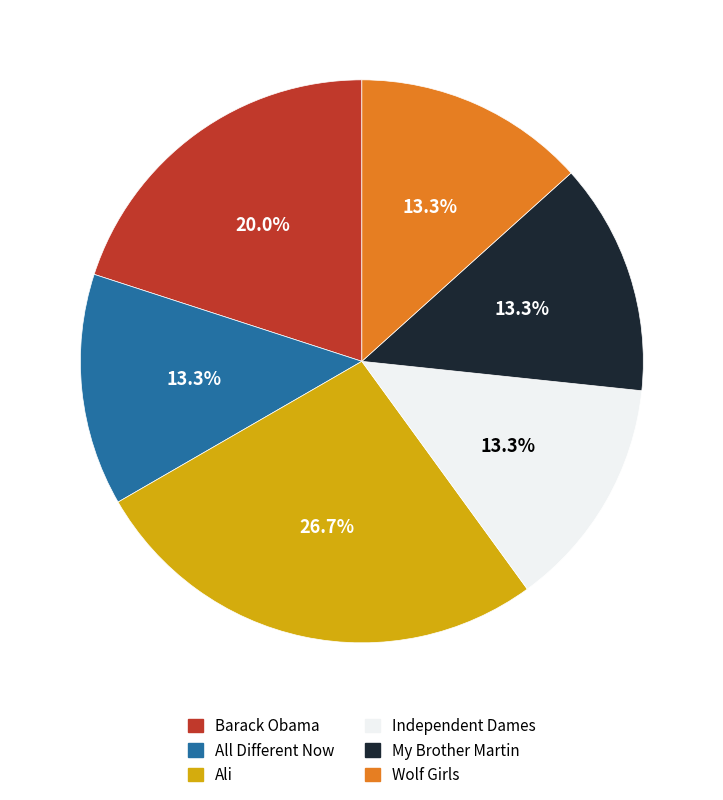

Approximately how many times larger is the value at My Brother Martin compared to Wolf Girls?

1.0